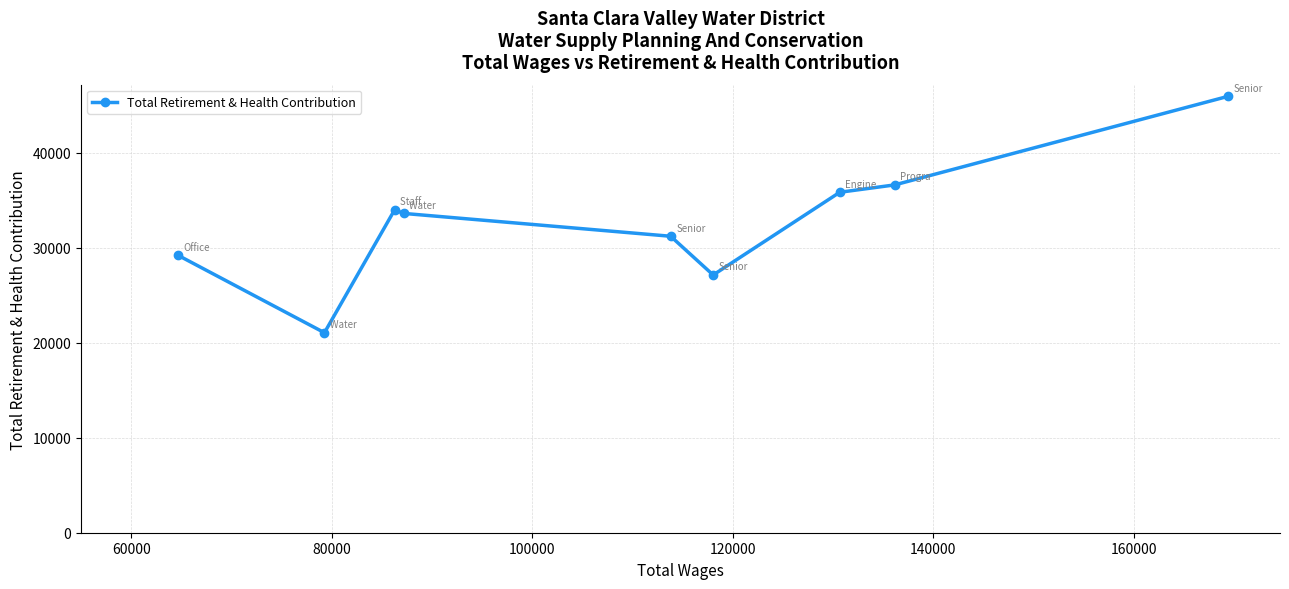

What is the value of the 6th point from the left?

27124